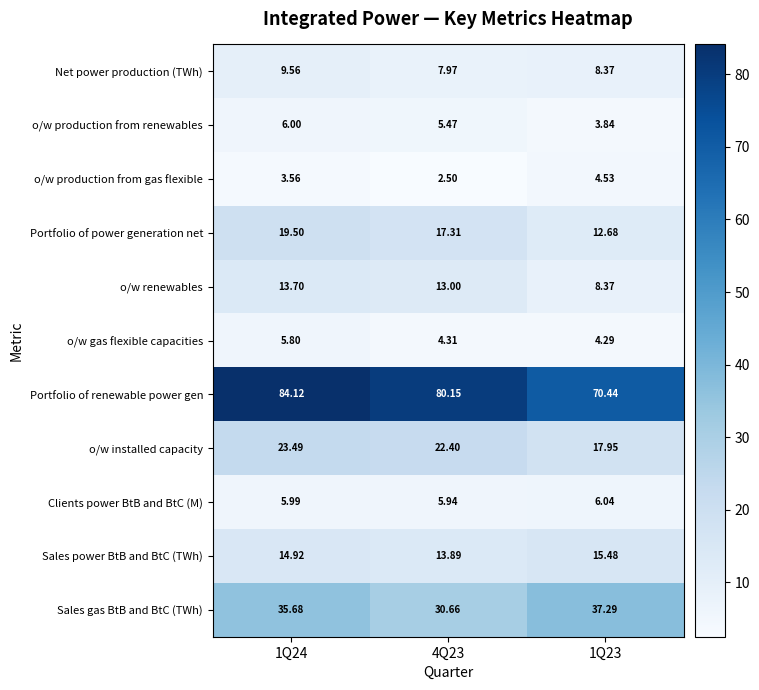

What is the maximum value shown in the chart?

84.1